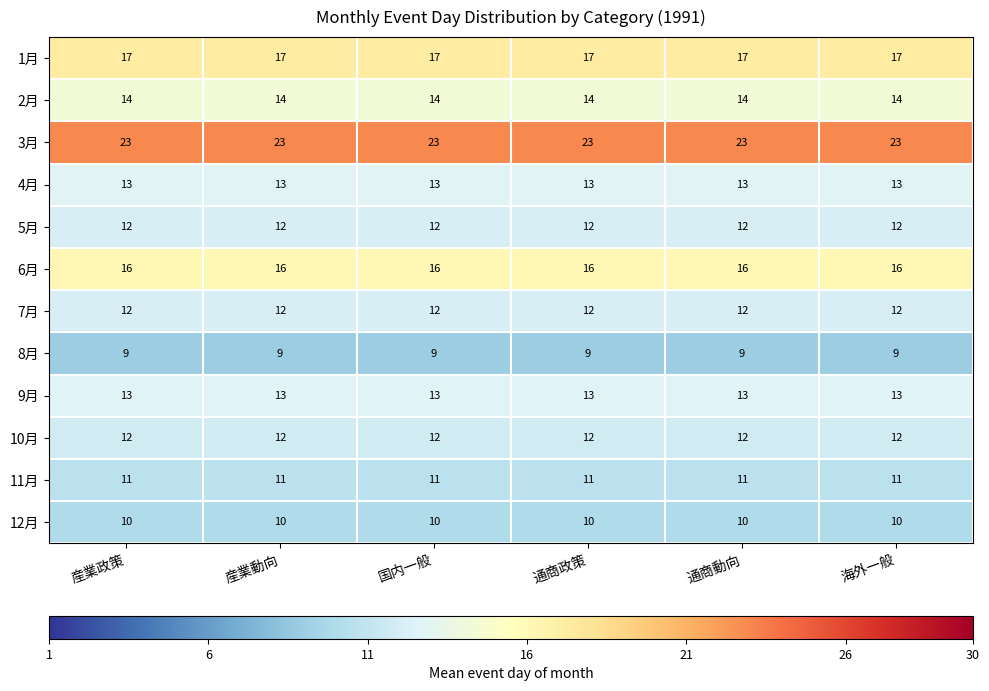

What is the total value across all series at 国内一般?

162